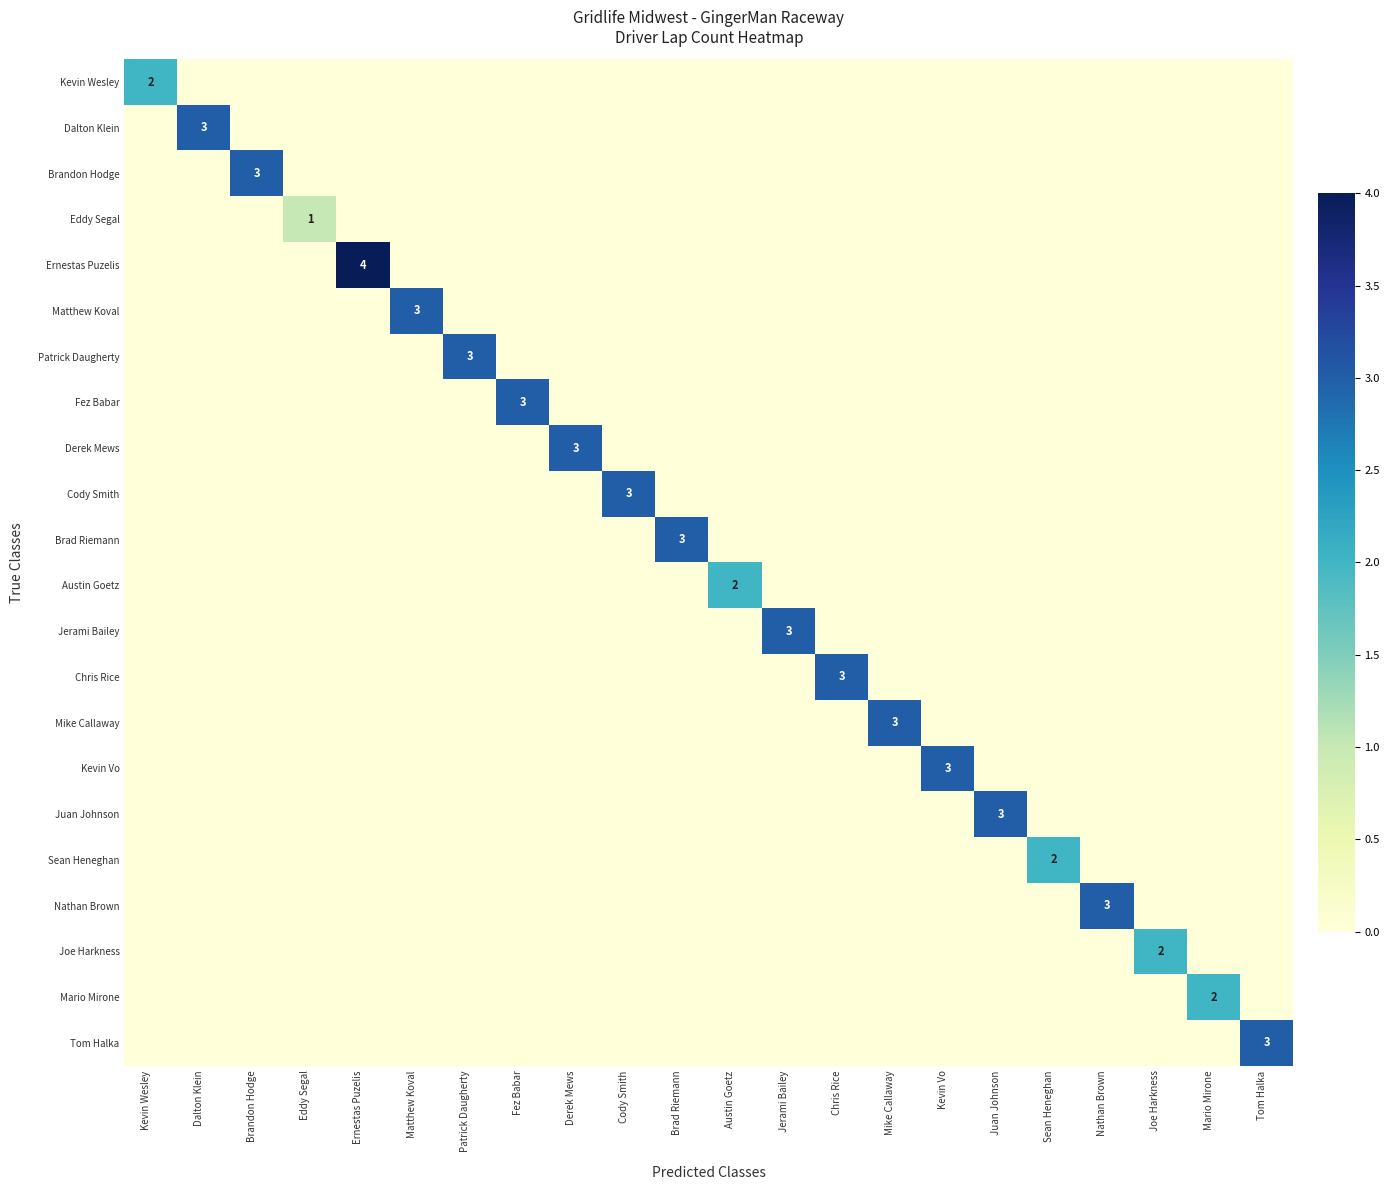

How many distinct data groups are displayed?

22